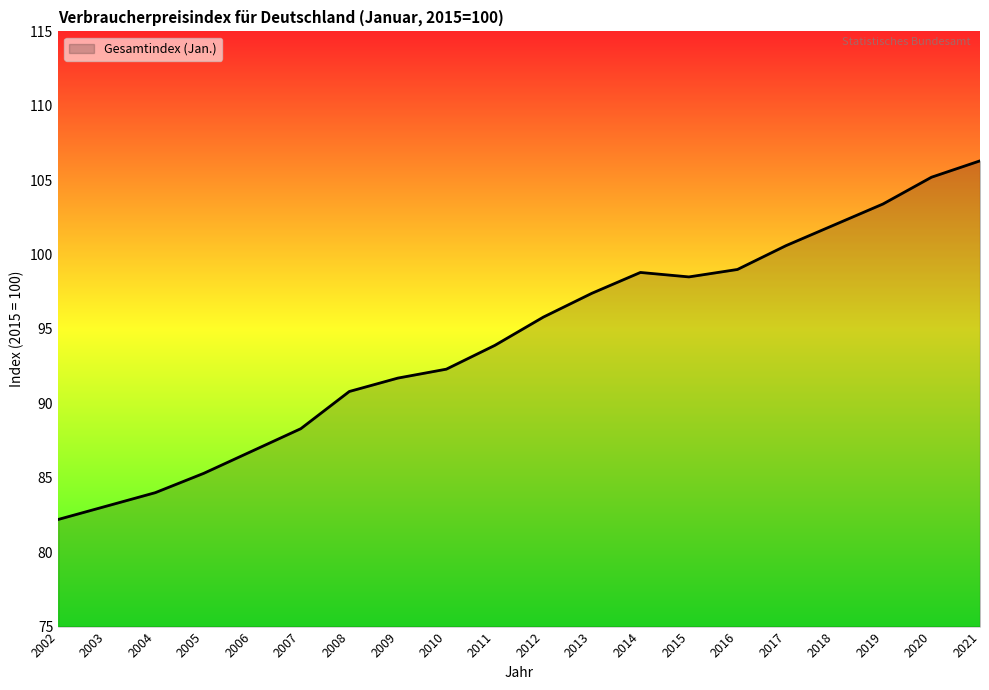

Which has a higher value, 2011 or 2005?

2011